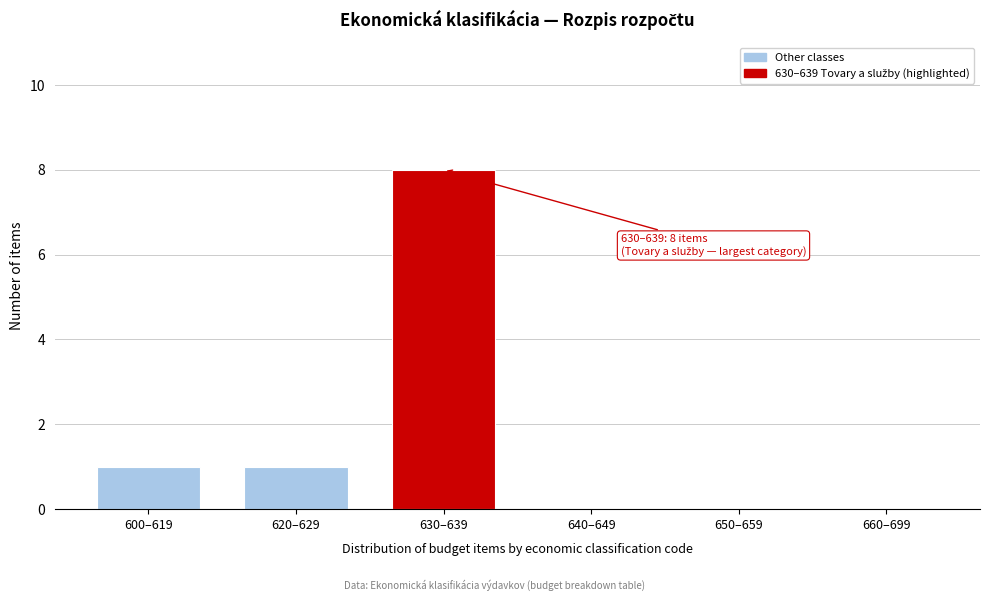

Reading left to right, transcribe all the data shown in this chart.

600–619=1	620–629=1	630–639=8	640–649=0	650–659=0	660–699=0